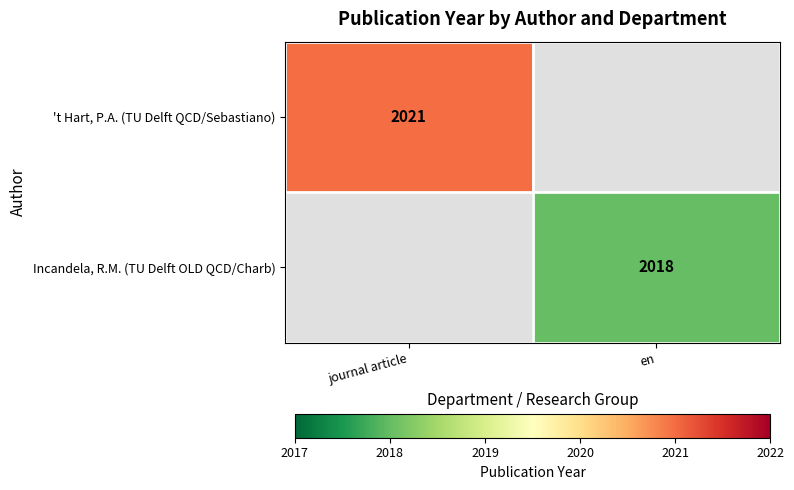

Which has a higher value, en or journal article?

journal article